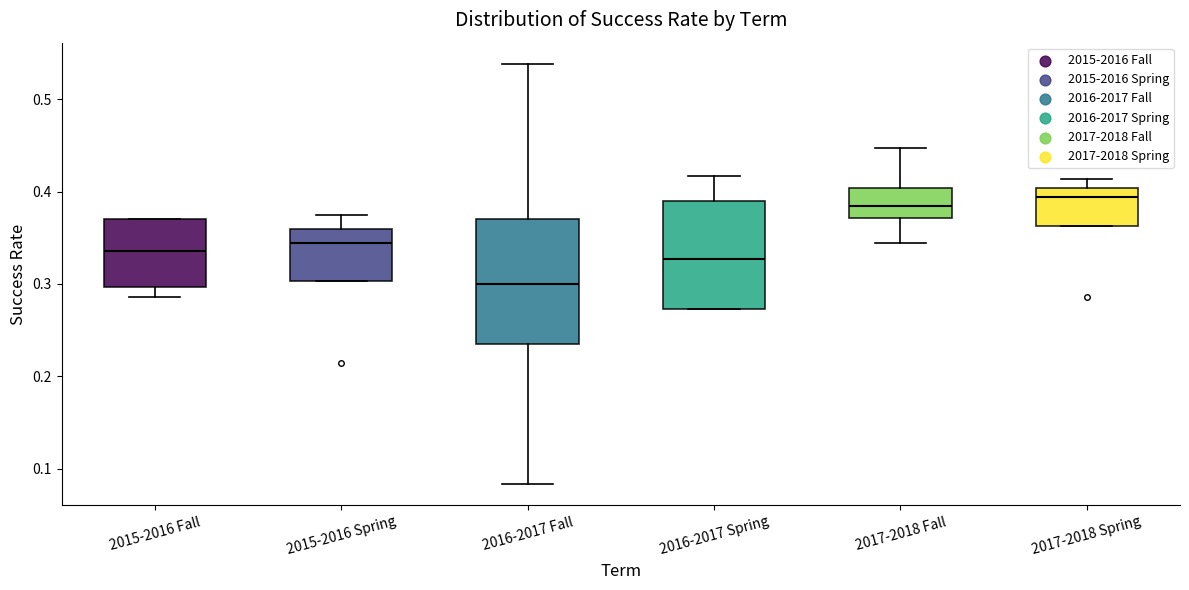

Reading left to right, read every box against the y-axis: the position of its median line, the range the box covers, and the ends of its whiskers. The values are not printed on the chart, so give them approximately, as read against the axis.

2015-2016 Fall: median 0.34, box 0.30 to 0.37, whiskers 0.29 to 0.37
2015-2016 Spring: median 0.34, box 0.30 to 0.36, whiskers 0.30 to 0.38
2016-2017 Fall: median 0.30, box 0.24 to 0.37, whiskers 0.08 to 0.54
2016-2017 Spring: median 0.33, box 0.27 to 0.39, whiskers 0.27 to 0.42
2017-2018 Fall: median 0.38, box 0.37 to 0.40, whiskers 0.34 to 0.45
2017-2018 Spring: median 0.39, box 0.36 to 0.40, whiskers 0.36 to 0.41